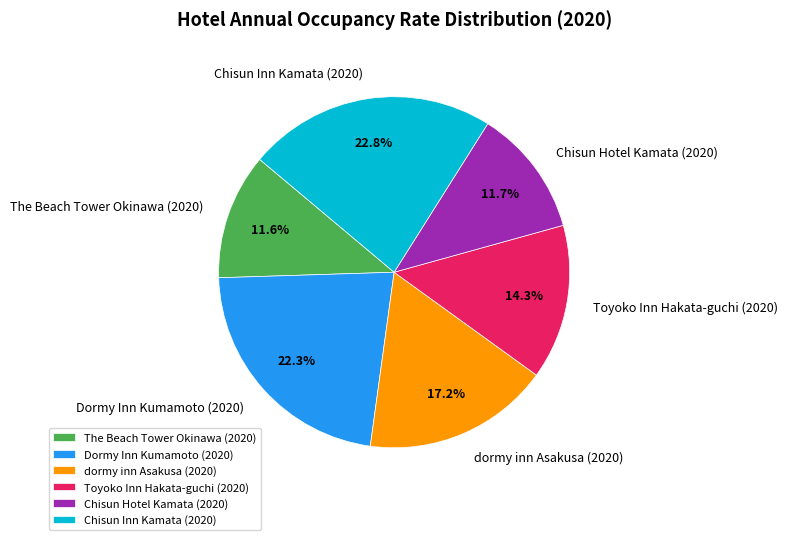

What portion of the pie excludes dormy inn Asakusa (2020)?

82.8%